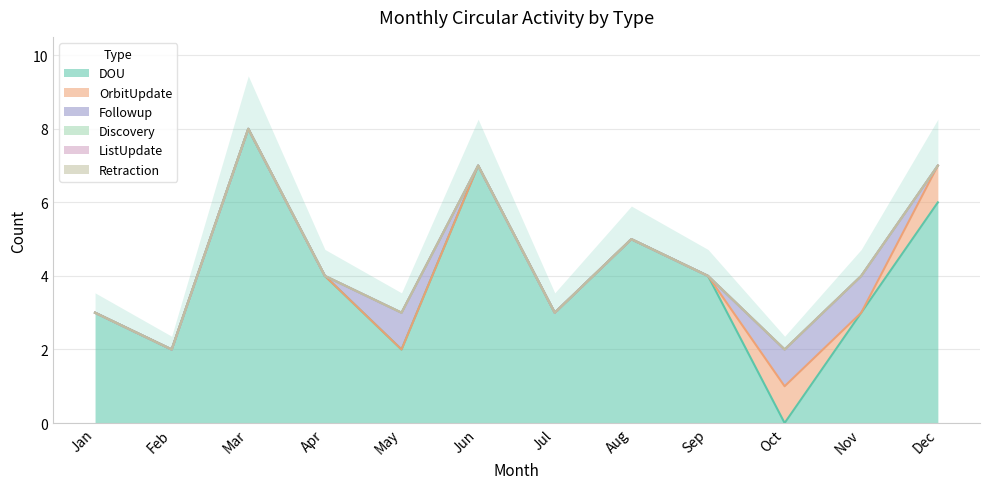

True or false: Discovery and OrbitUpdate cross at least once.

False